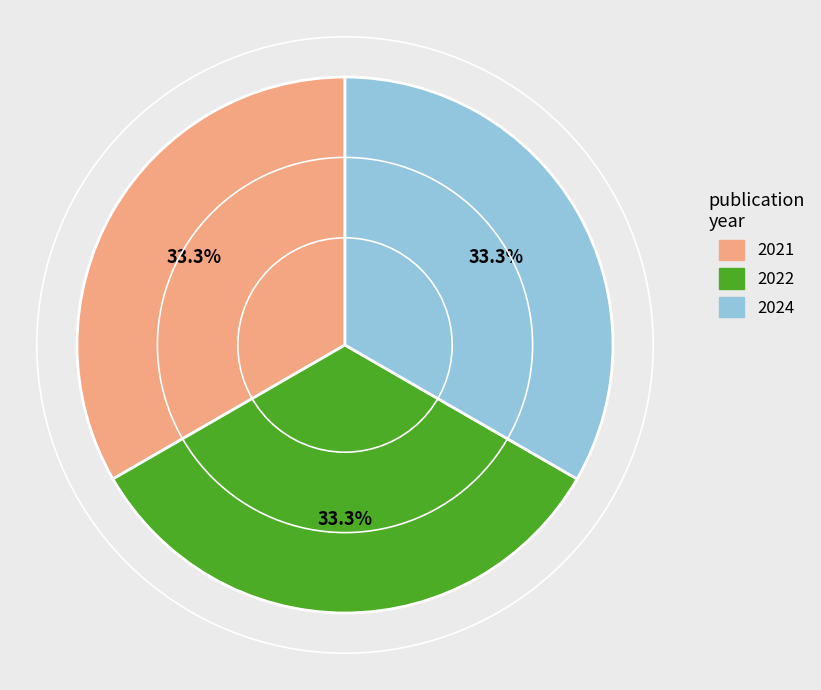

Does any single category account for the majority?

No